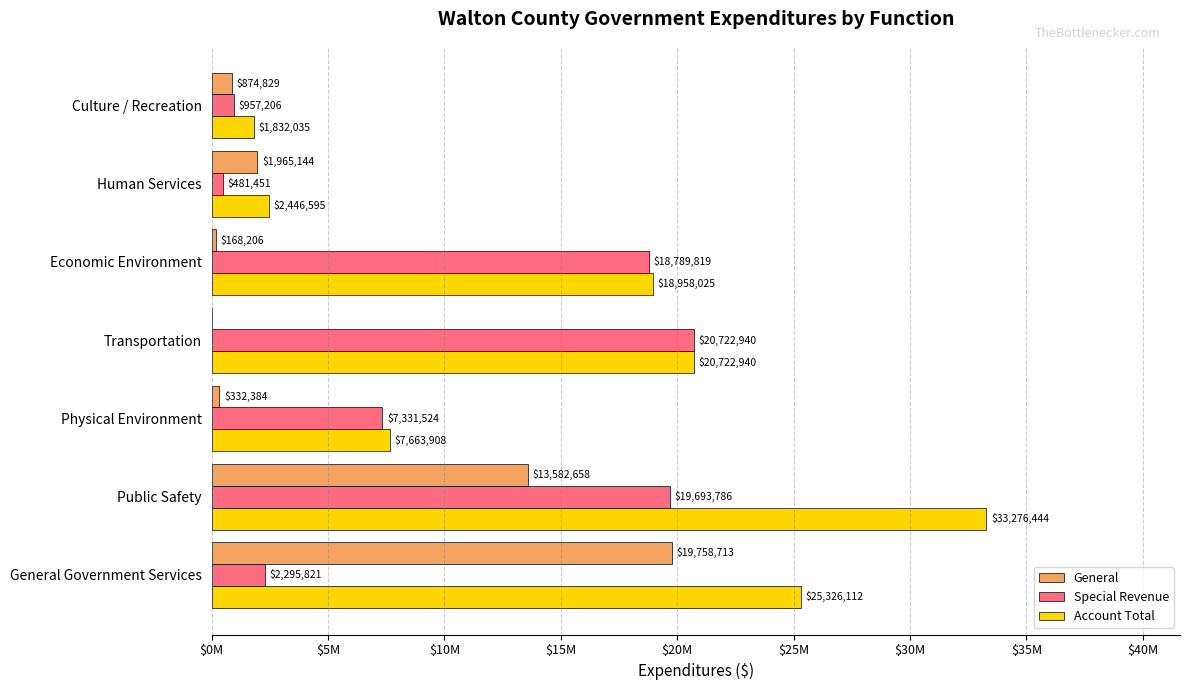

What are all the series names shown in the legend?

General, Special Revenue, Account Total